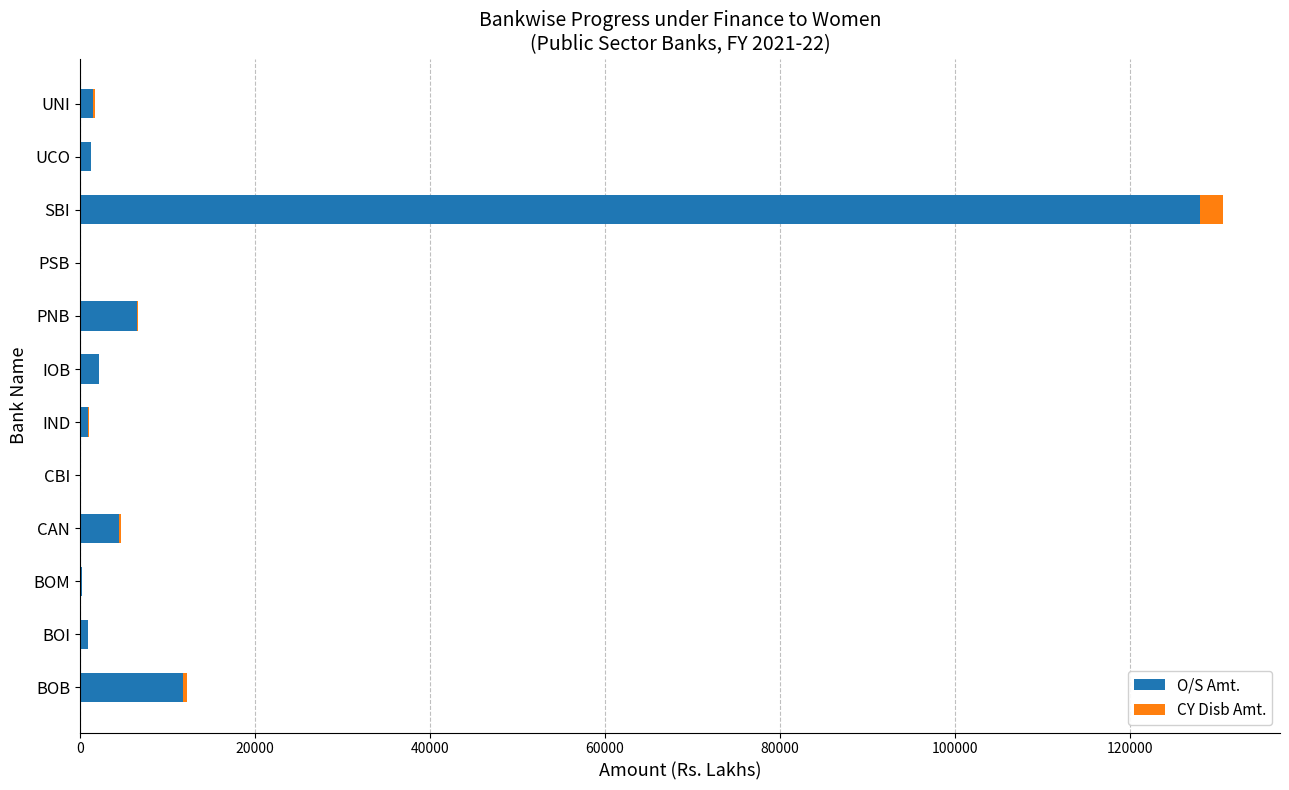

At which category is the sum across all series the highest?

SBI